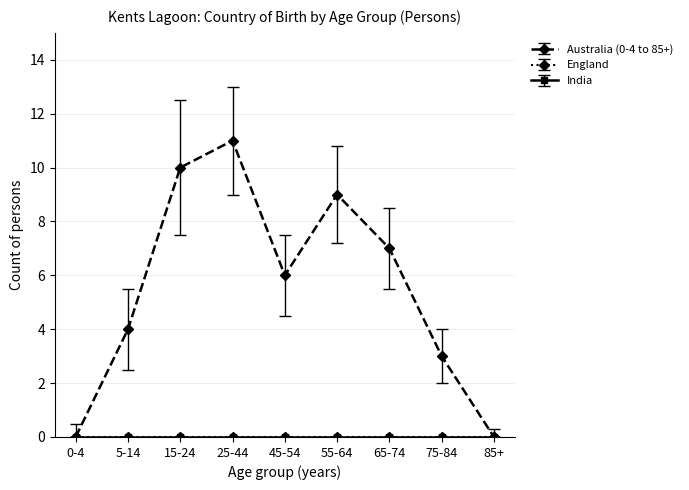

Is this an area chart (filled region under the line)?

No